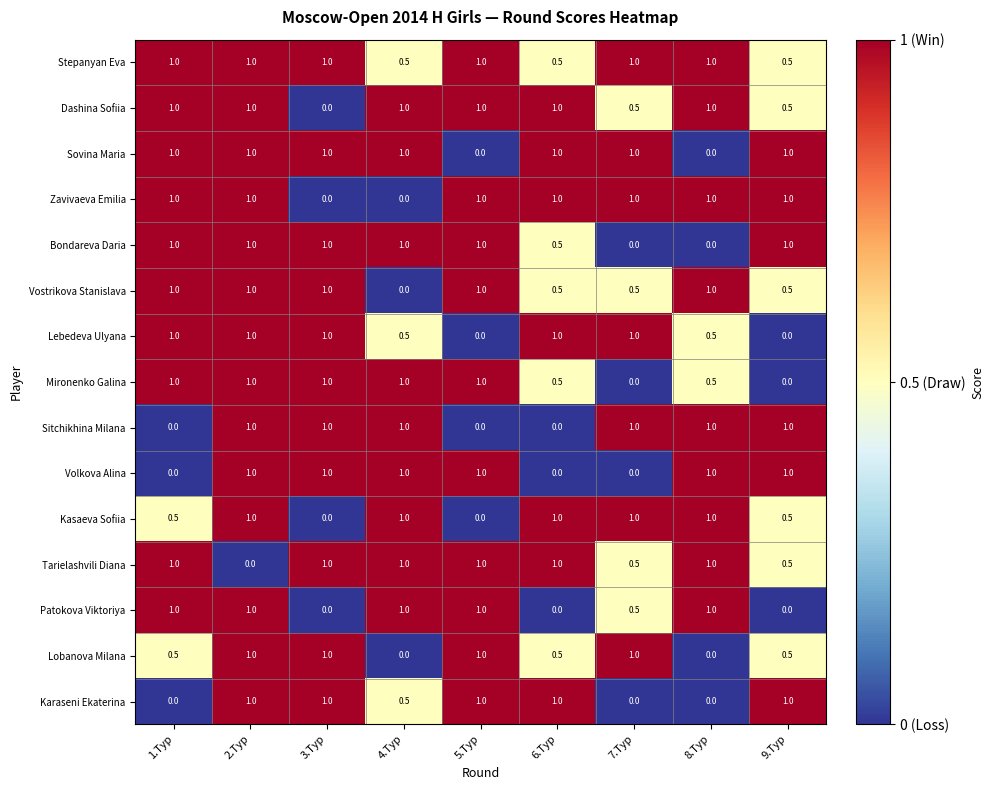

Is it true that Kasaeva Sofiia equals 1.0 at 8.Tур?

True